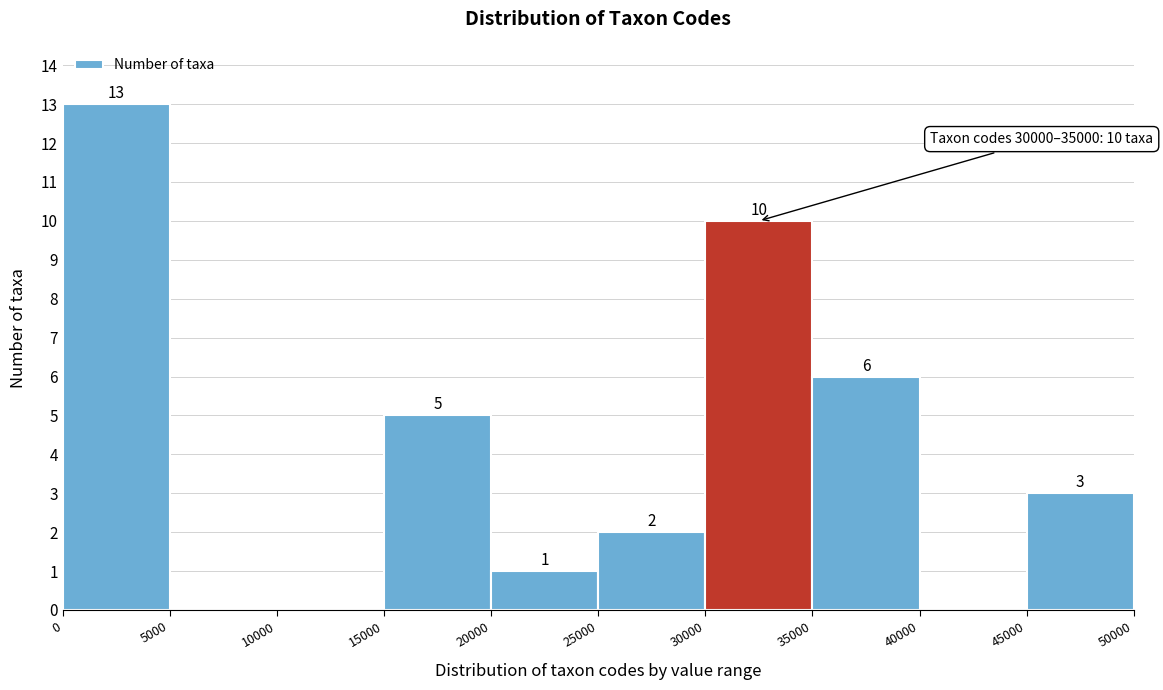

Over which range of the x-axis is the bar tallest?

0 to 5000